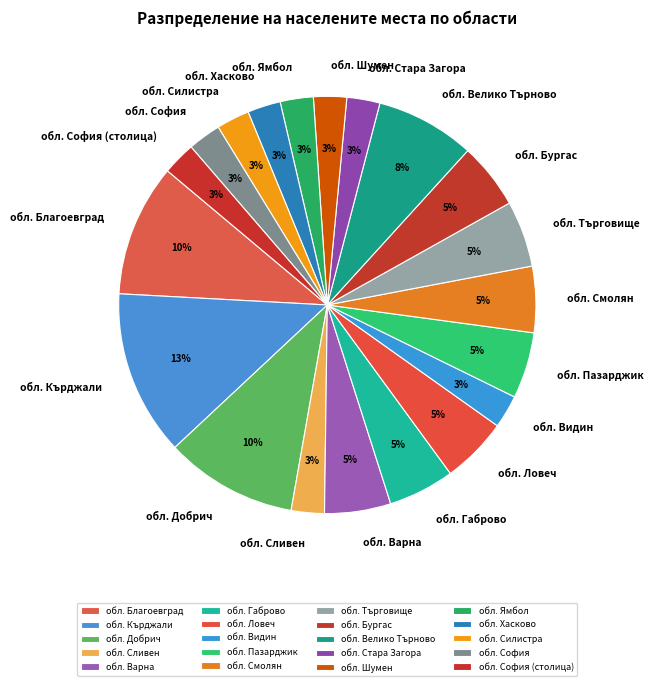

Is it true that обл. Търговище is 20% of the pie?

False